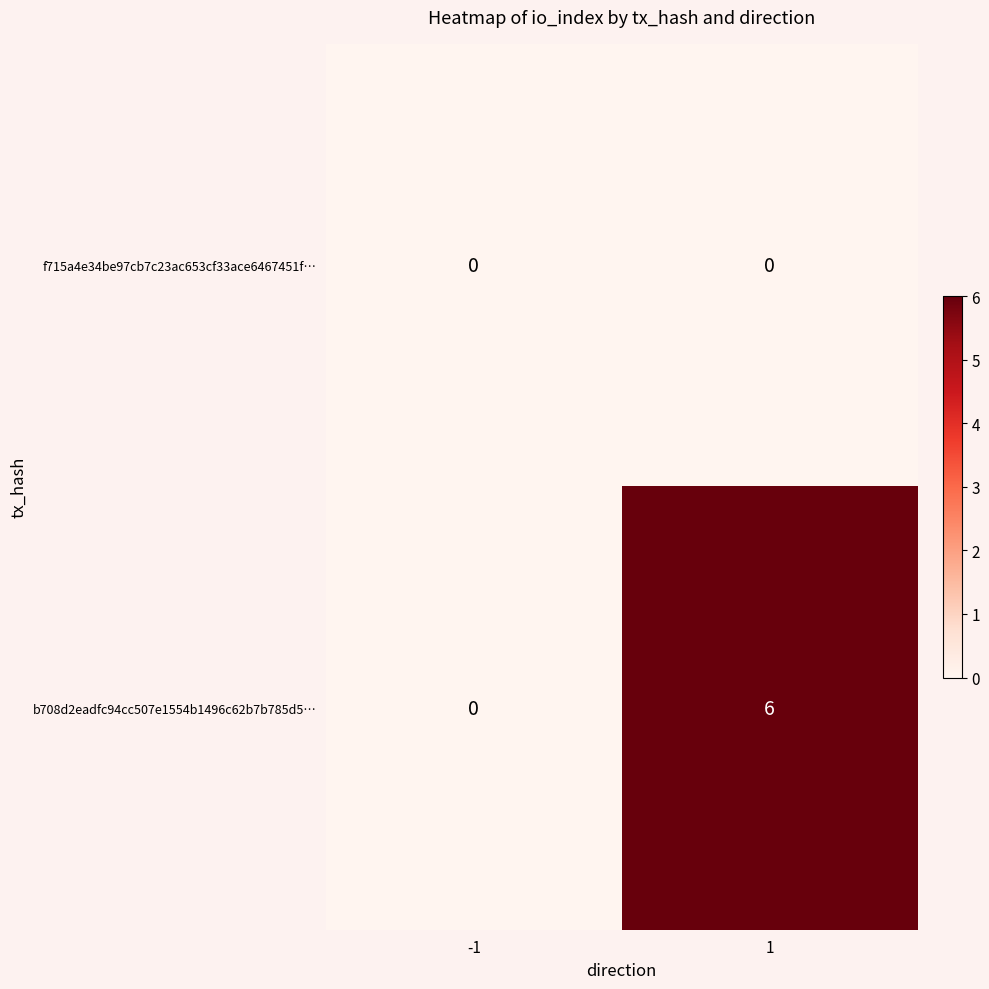

List the series in order of their overall mean, highest first.

b708d2eadfc94cc507e1554b1496c62b7b785d5…, f715a4e34be97cb7c23ac653cf33ace6467451f…